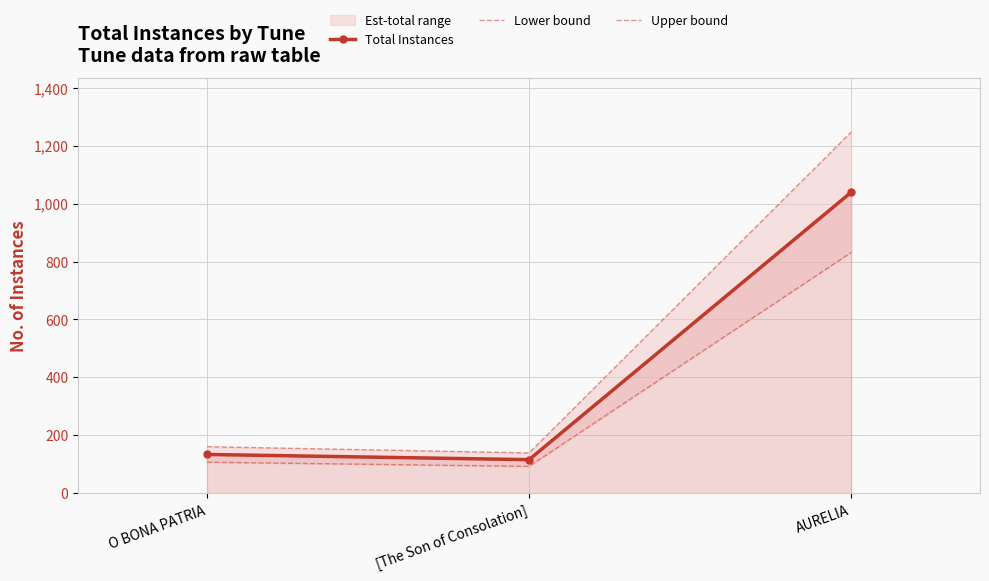

Which category has the highest value in the Lower bound series?

AURELIA